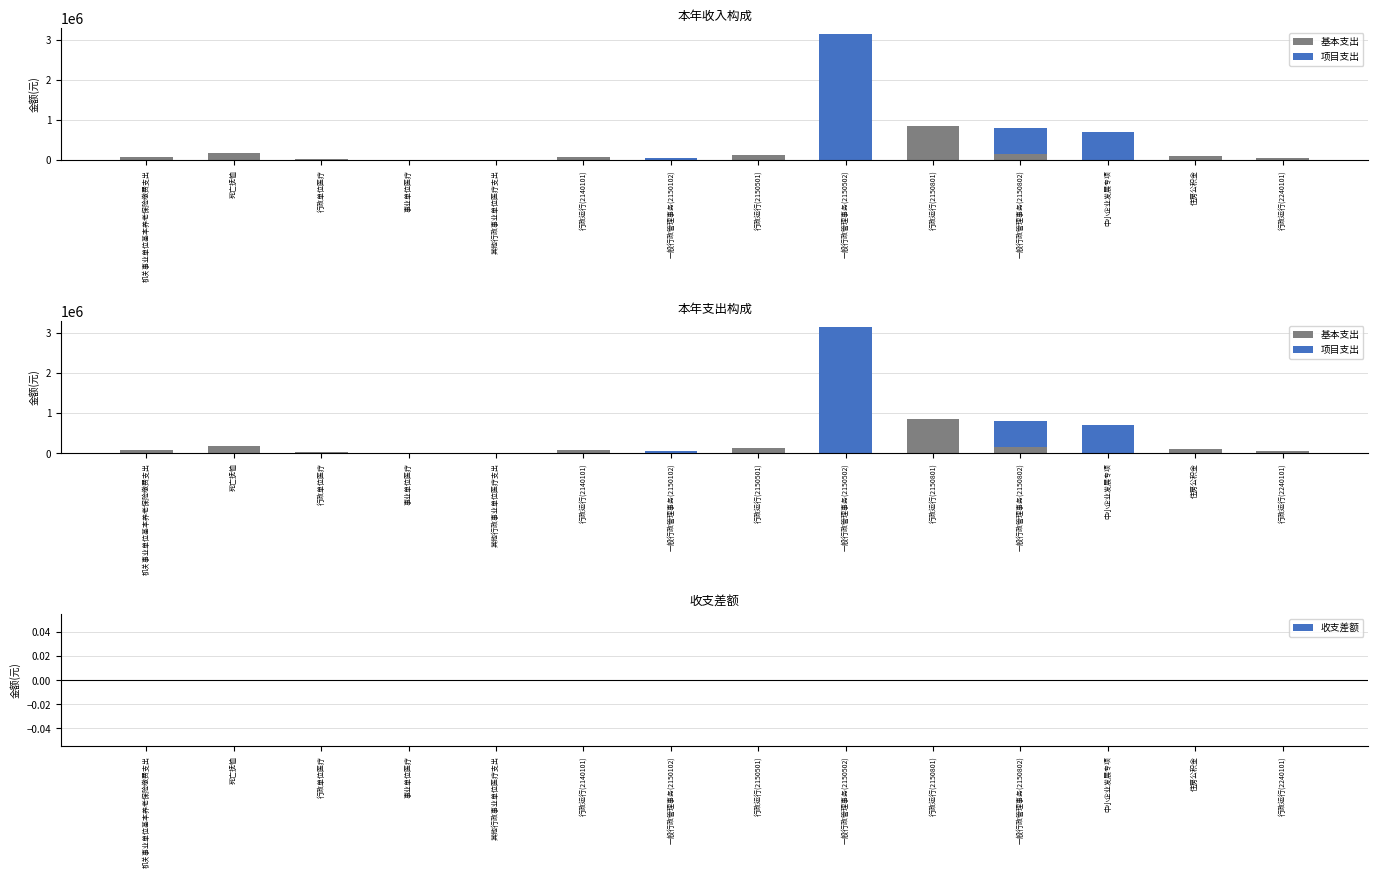

At which label does 基本支出 first exceed 84000?

机关事业单位基本养老保险缴费支出